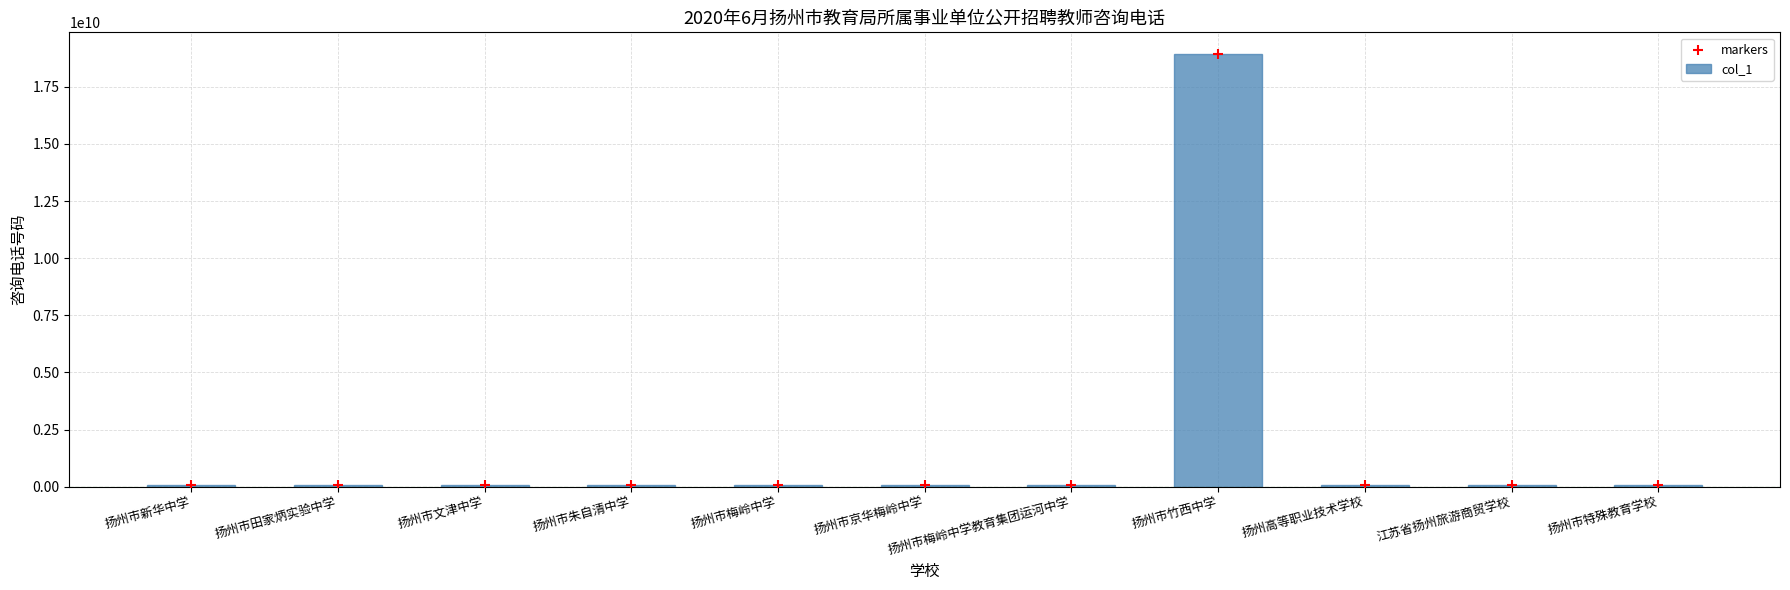

What are all the series names shown in the legend?

col_1, markers